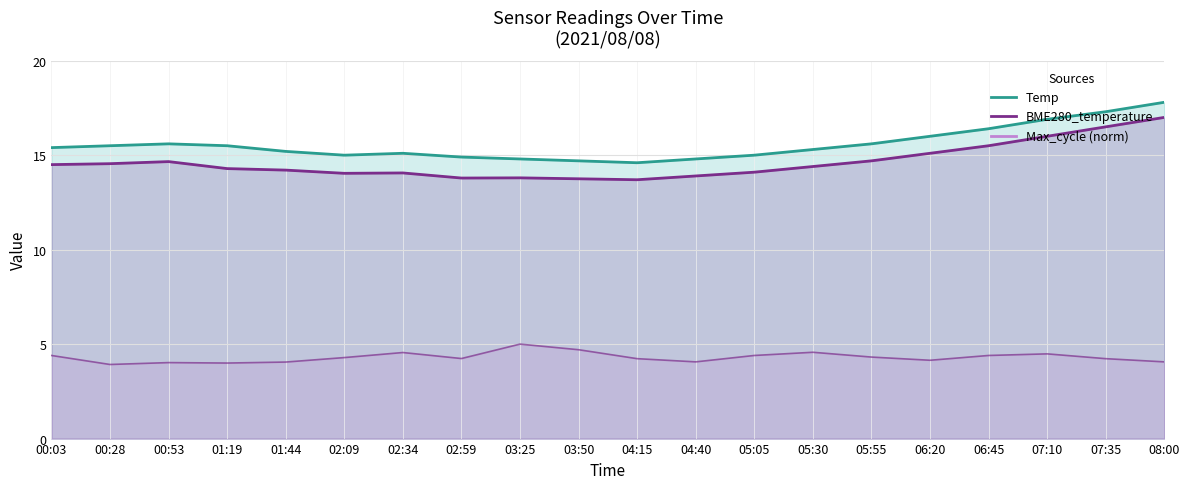

At which category does BME280_temperature reach its first local peak?

00:53